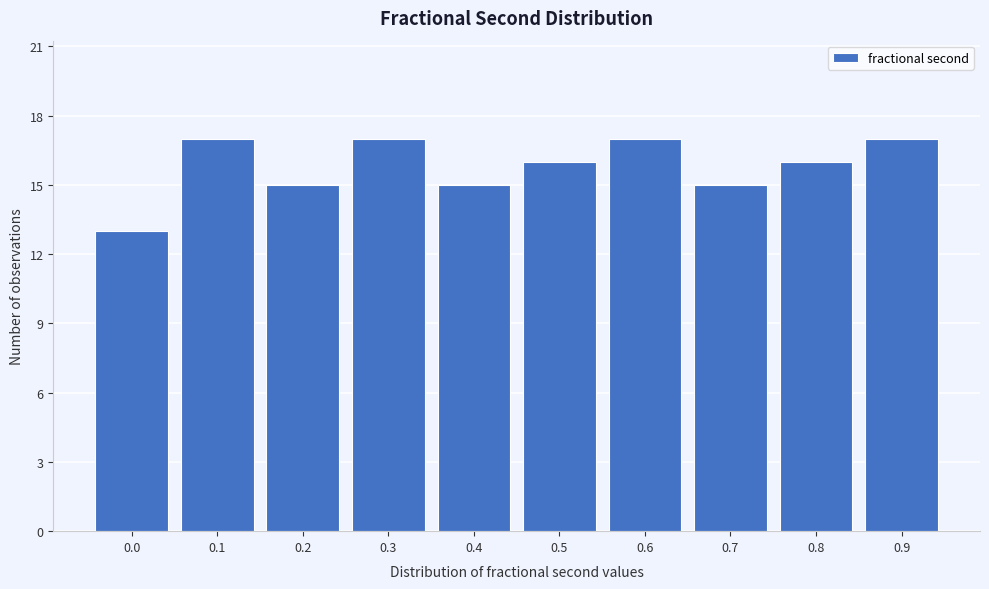

Reading right to left, what are all the values shown in this chart?

0.9=17	0.8=16	0.7=15	0.6=17	0.5=16	0.4=15	0.3=17	0.2=15	0.1=17	0.0=13